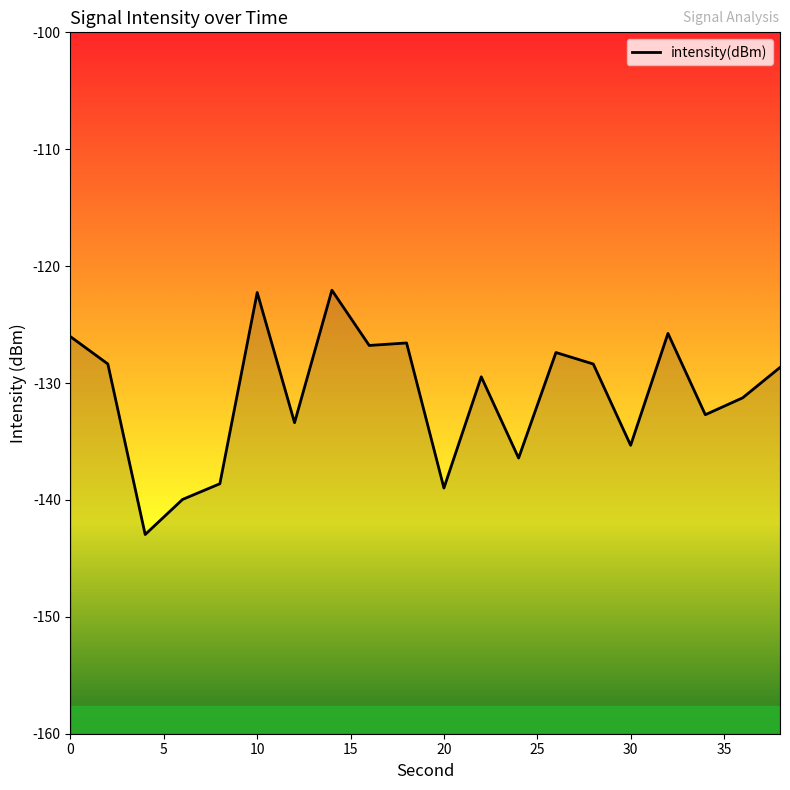

What is the greatest value displayed?

-122.1